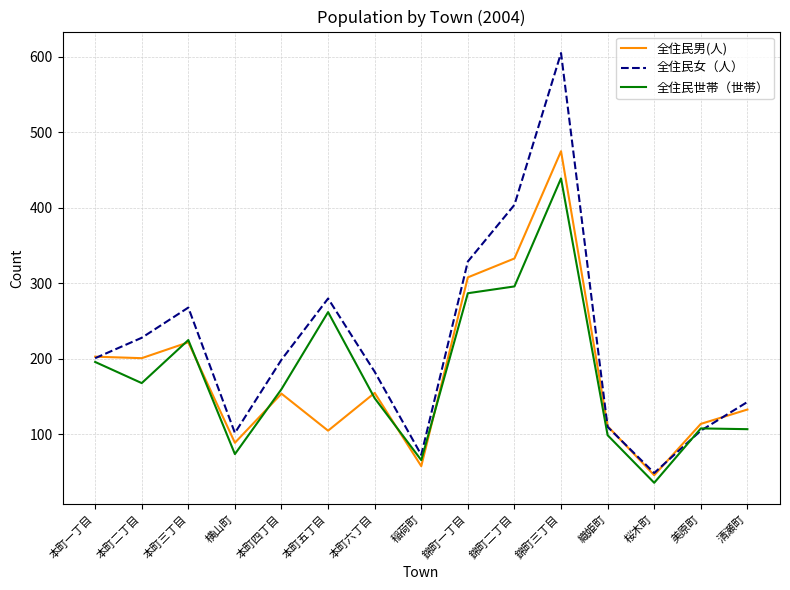

Which series ends up on top after the final intersection of 全住民女（人） and 全住民男(人)?

全住民女（人）